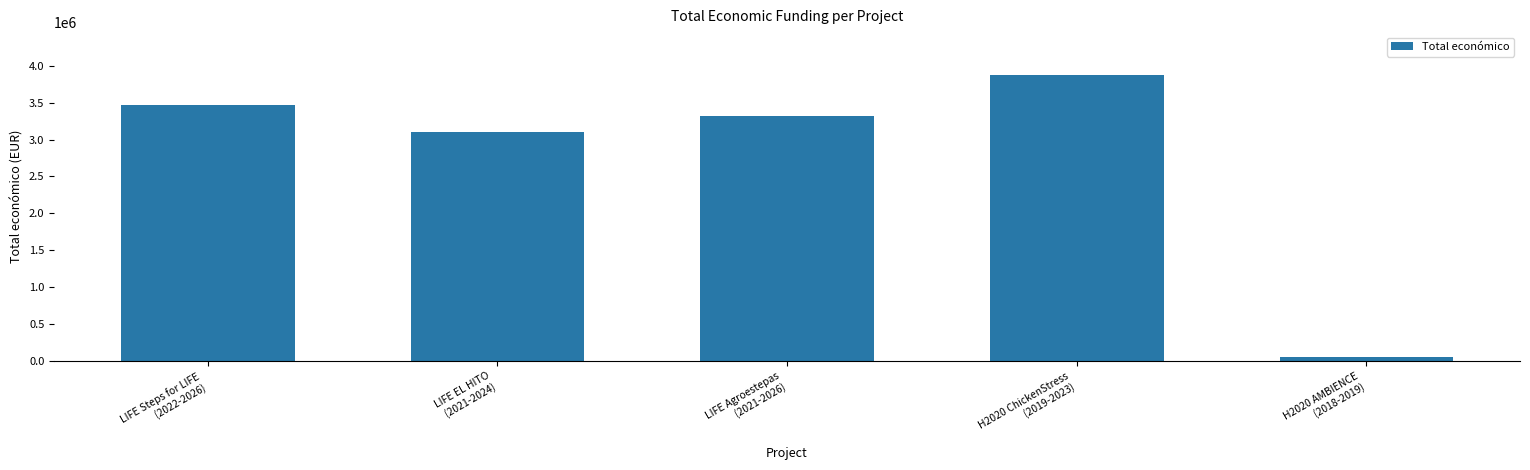

What is the sum of the values at LIFE Steps for LIFE
(2022-2026) and LIFE Agroestepas
(2021-2026)?

6788166